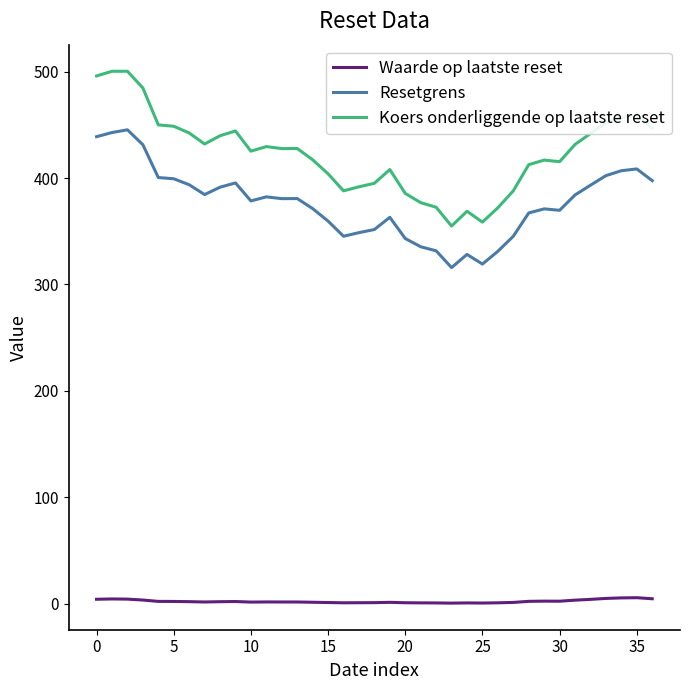

How many lines are shown in the chart?

3